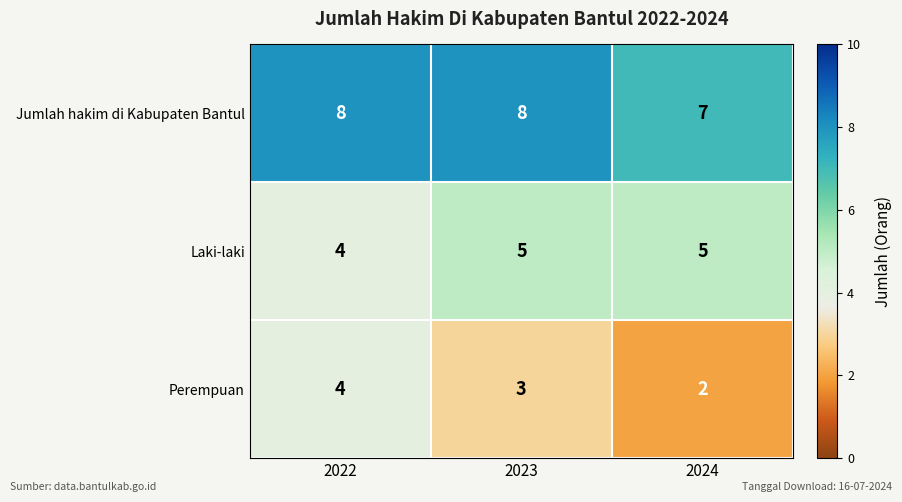

At which label is Jumlah hakim di Kabupaten Bantul closest to 7?

2024